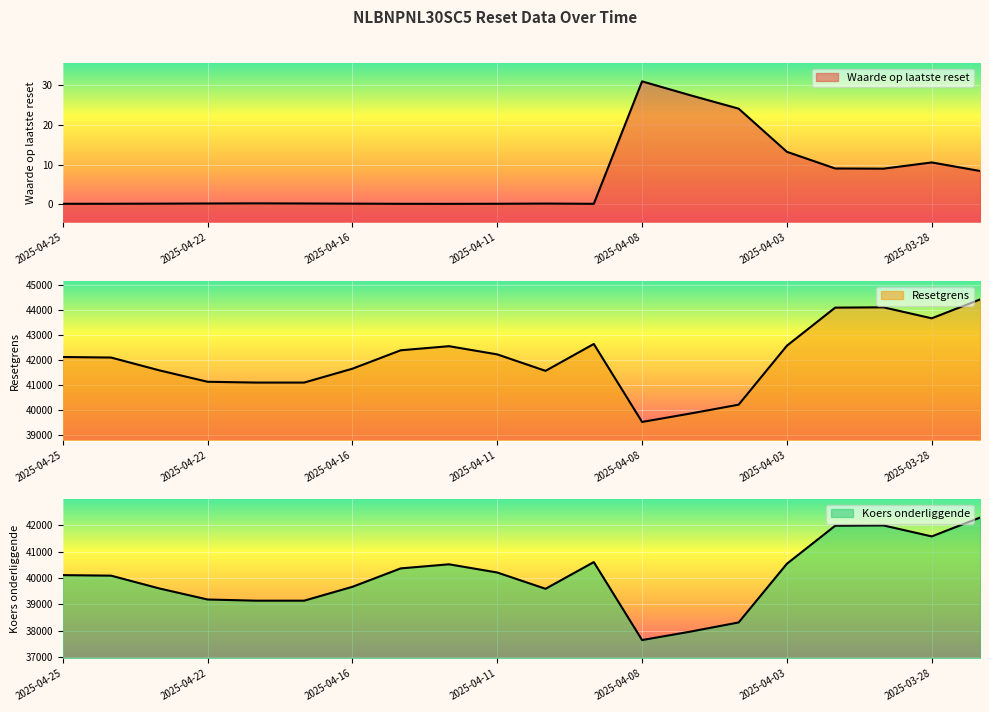

The value of Koers onderliggende at 2025-04-15 is 61767.6. True or false?

False